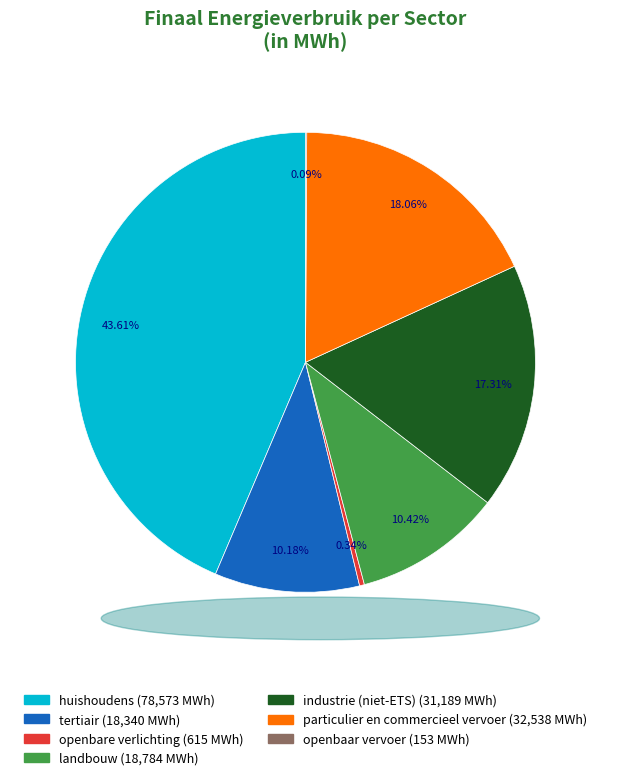

Is there a majority slice in this chart?

No